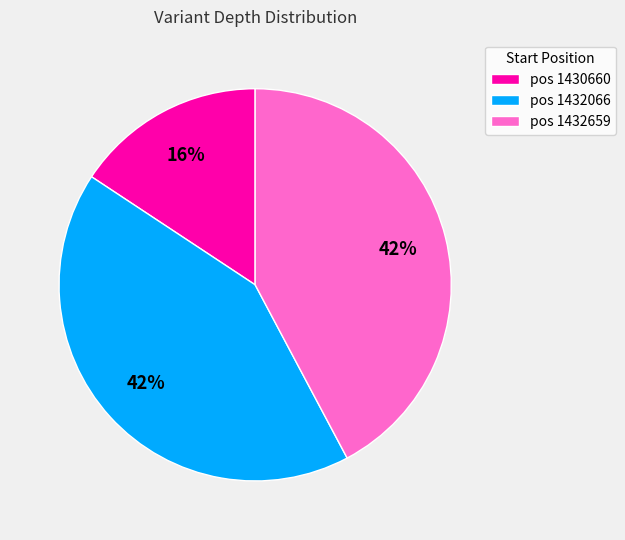

Is it true that pos 1432066 is 42% of the pie?

True